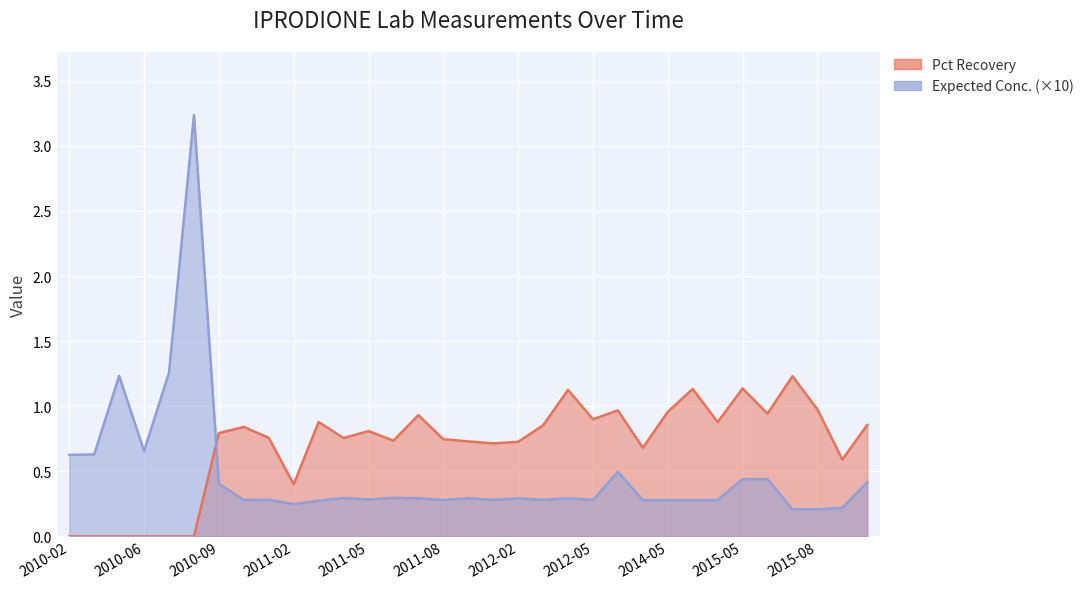

Which series has the largest total across all categories?

Pct Recovery